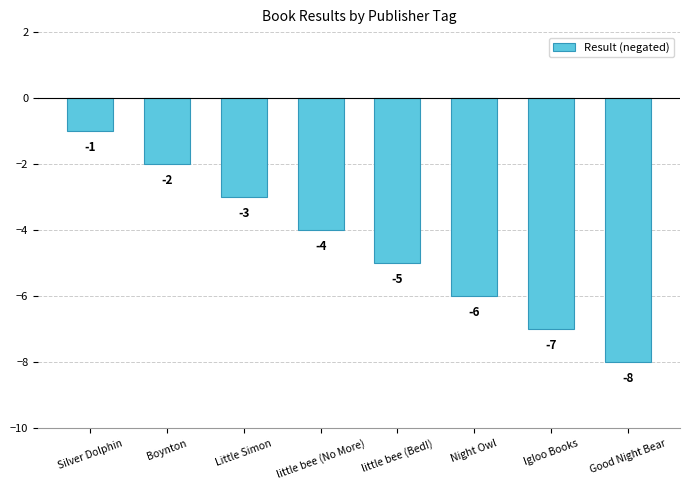

Count the values in the range -6 to -2.

5